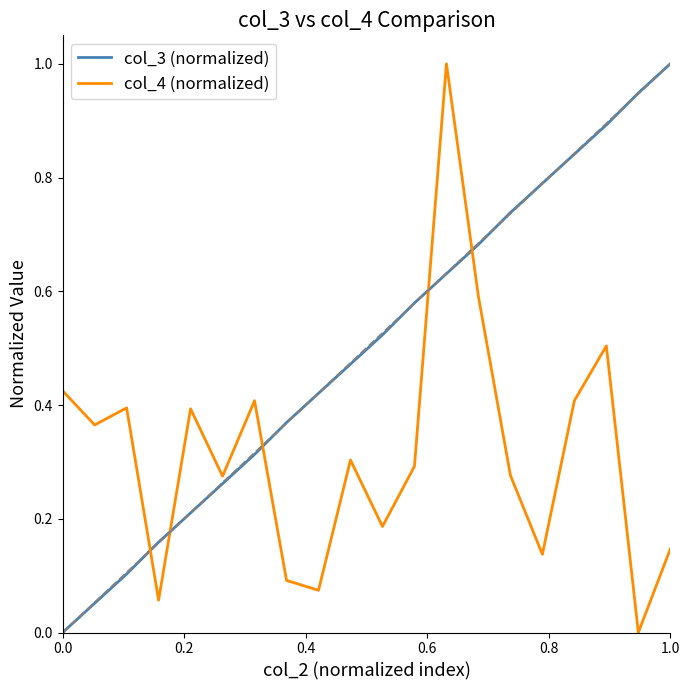

What is the difference between the maximum and minimum values in the col_4 (normalized) series?

1.0